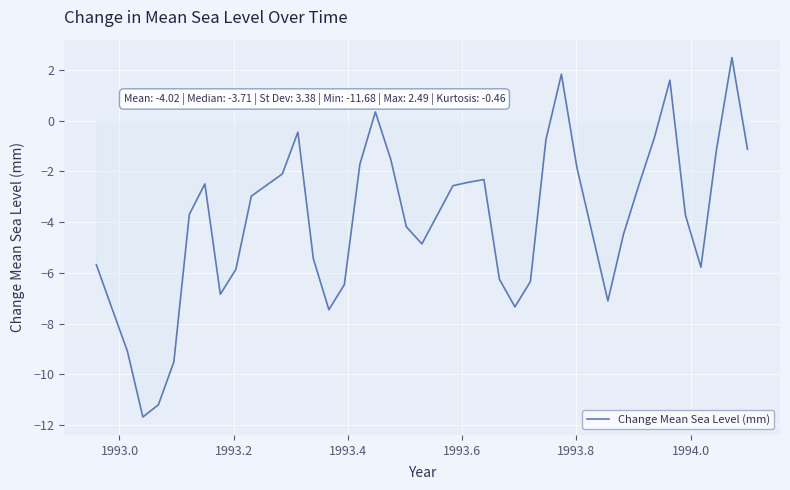

What is the maximum value shown in the chart?

2.5